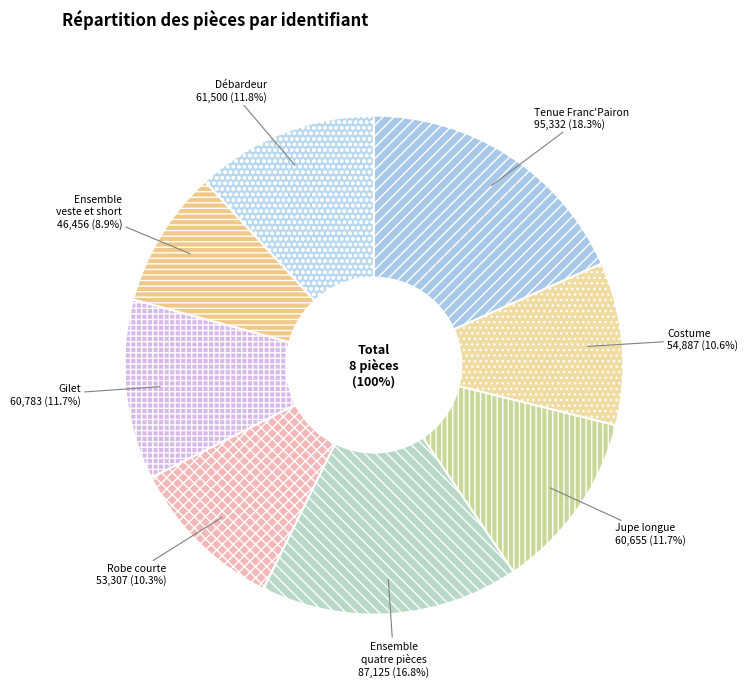

Which category has the smallest portion of the pie?

Ensemble veste et short